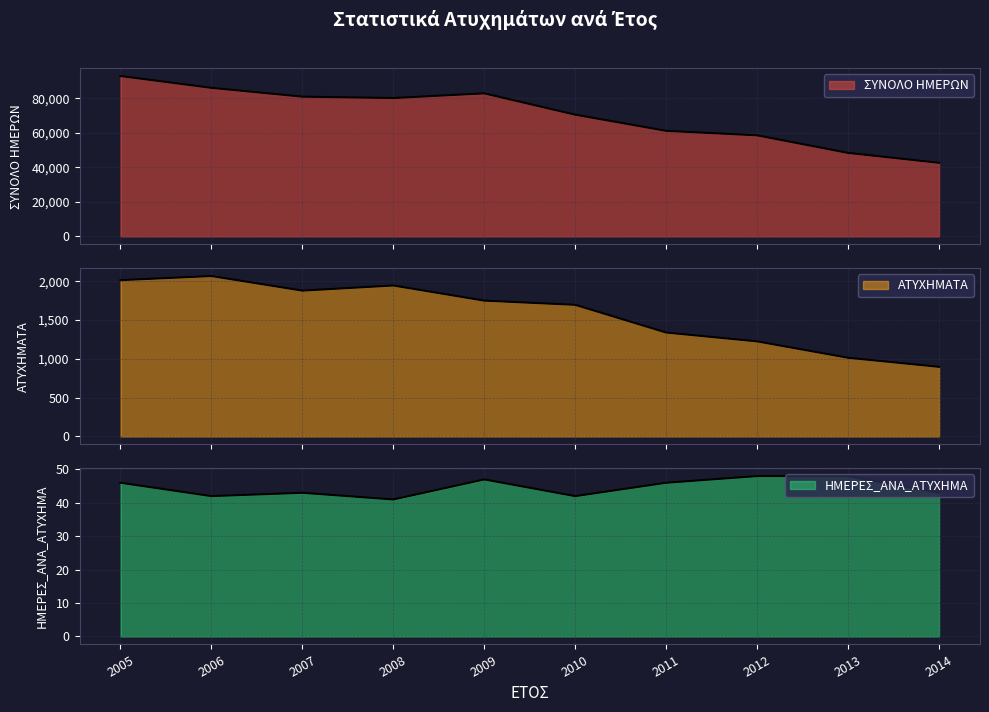

At 2014, list the series in order from smallest to largest.

ΗΜΕΡΕΣ_ΑΝΑ_ΑΤΥΧΗΜΑ, ΑΤΥΧΗΜΑΤΑ, ΣΥΝΟΛΟ ΗΜΕΡΩΝ